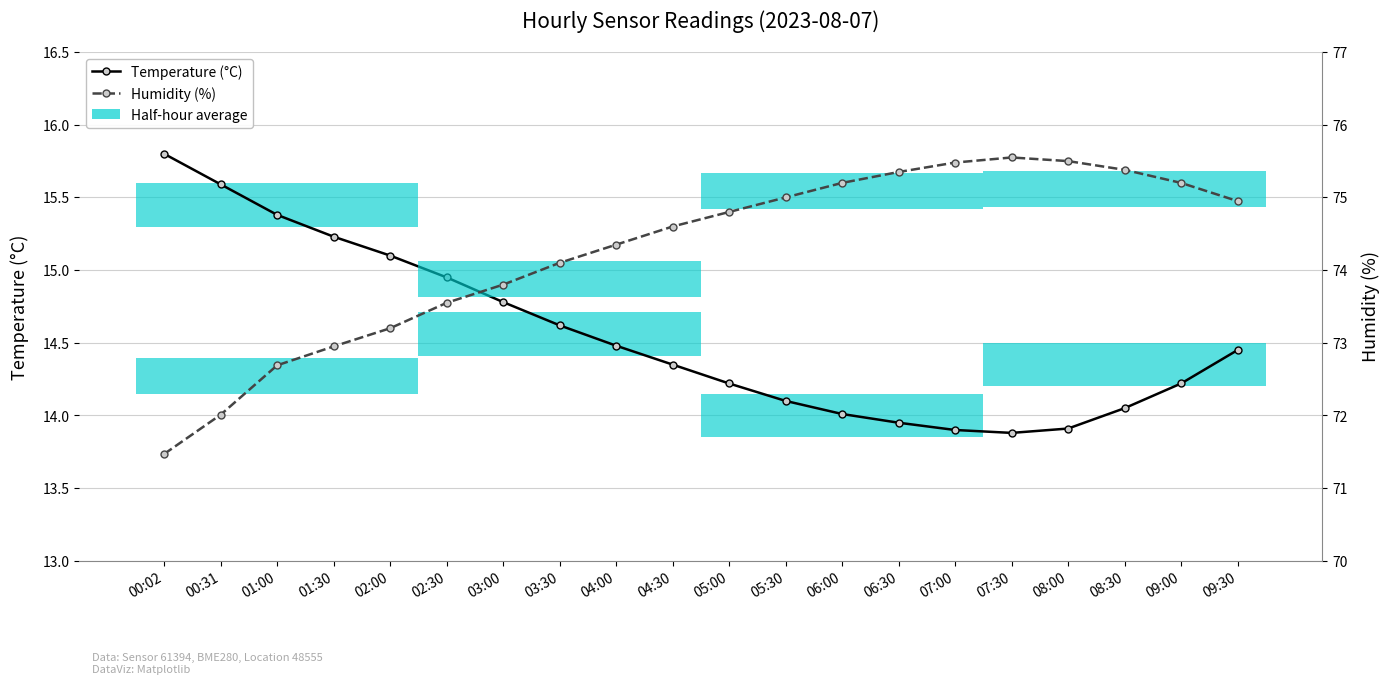

What is the sum of all Humidity (%) values?

1485.1